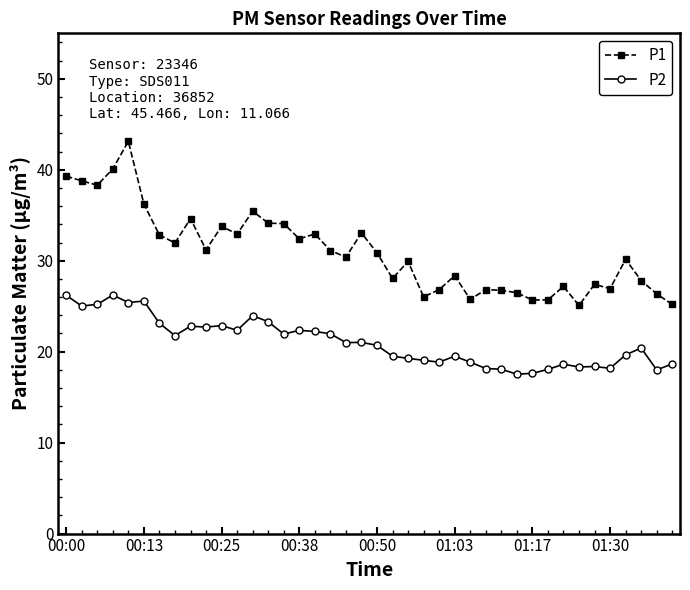

Which series has the largest total across all categories?

P1